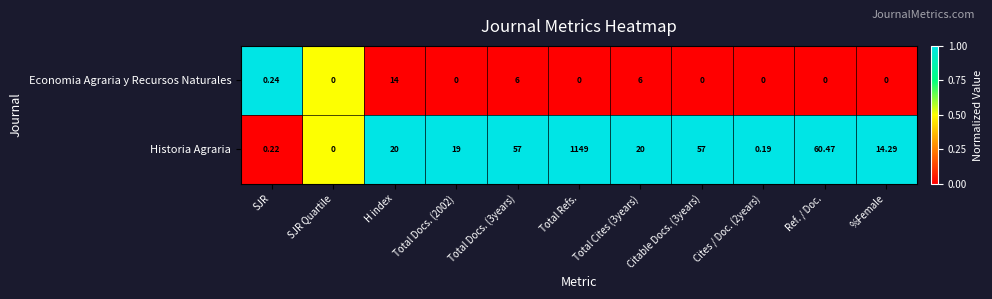

Rank the series by their maximum value, from highest to lowest.

Historia Agraria, Economia Agraria y Recursos Naturales